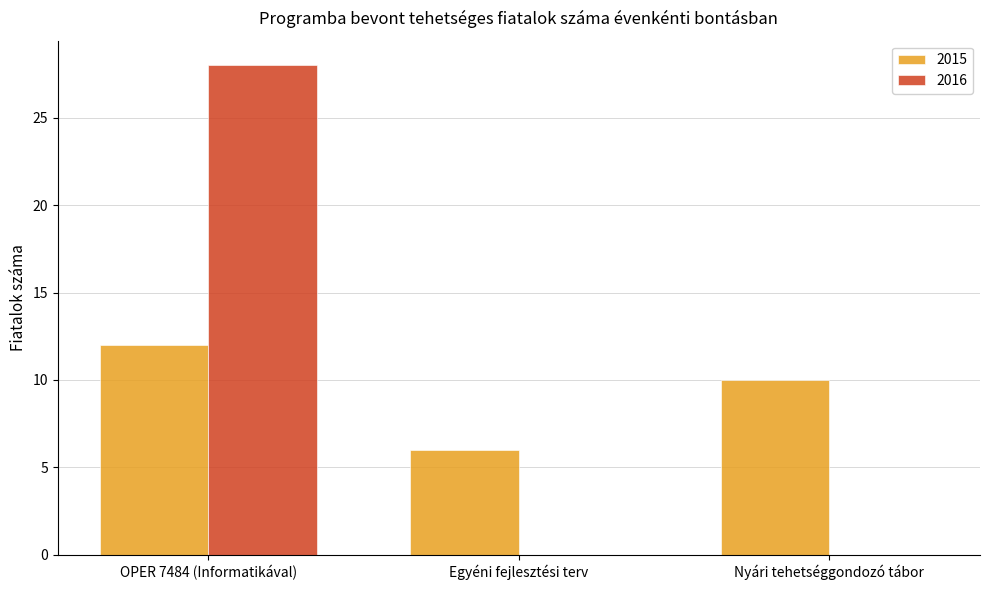

How many groups of bars are there?

3